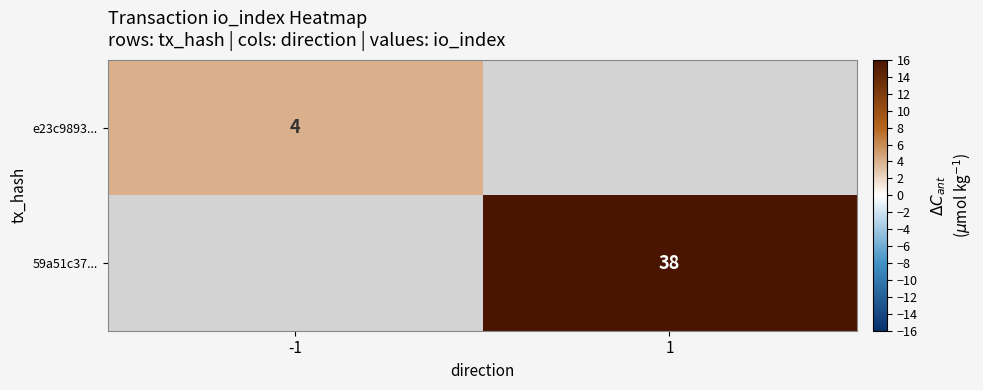

At how many categories does at least one series exceed 19?

1